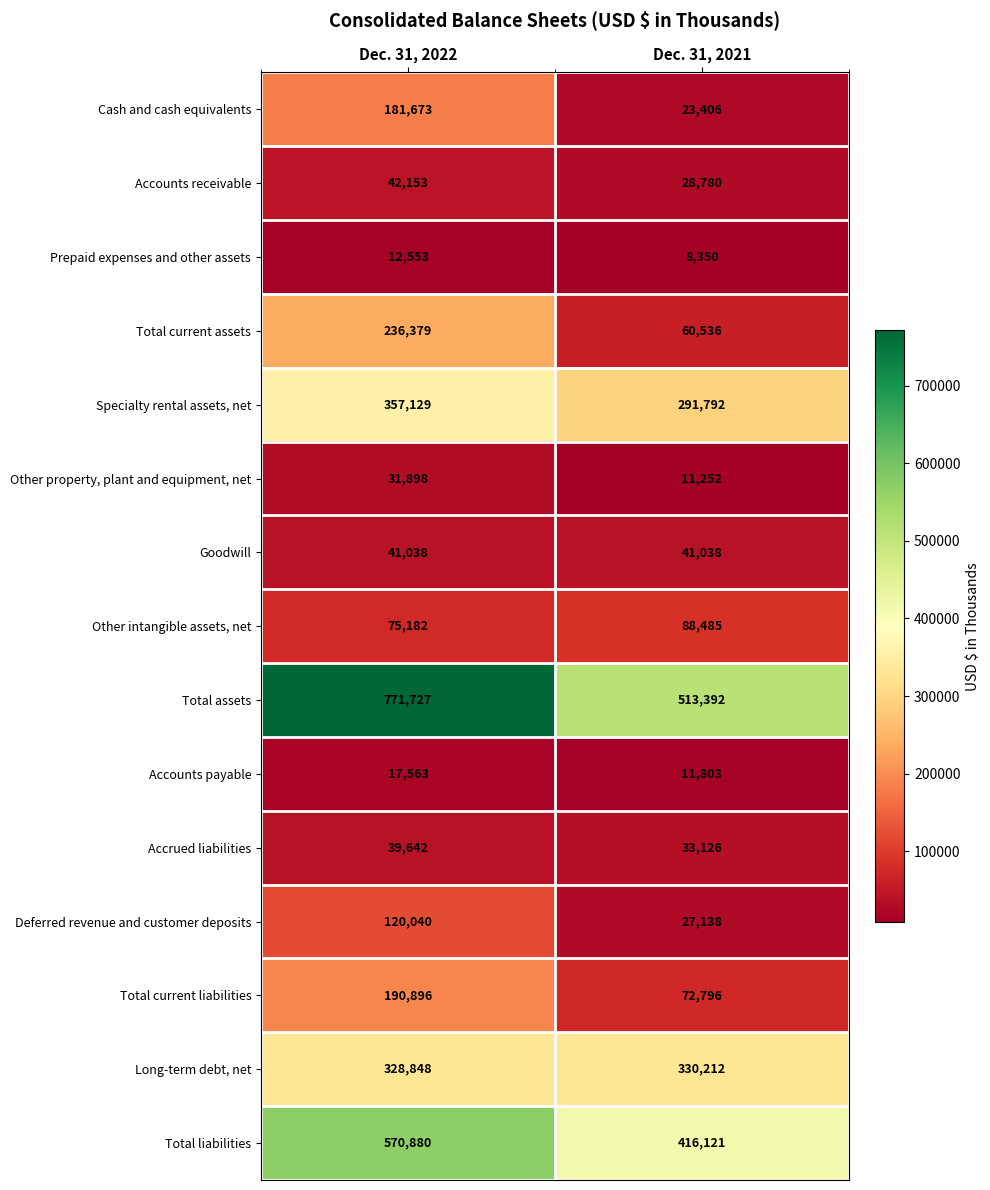

Reading right to left, list all the values displayed in this chart.

Cash and cash equivalents: 23406	181673
Accounts receivable: 28780	42153
Prepaid expenses and other assets: 8350	12553
Total current assets: 60536	236379
Specialty rental assets, net: 291792	357129
Other property, plant and equipment, net: 11252	31898
Goodwill: 41038	41038
Other intangible assets, net: 88485	75182
Total assets: 513392	771727
Accounts payable: 11803	17563
Accrued liabilities: 33126	39642
Deferred revenue and customer deposits: 27138	120040
Total current liabilities: 72796	190896
Long-term debt, net: 330212	328848
Total liabilities: 416121	570880